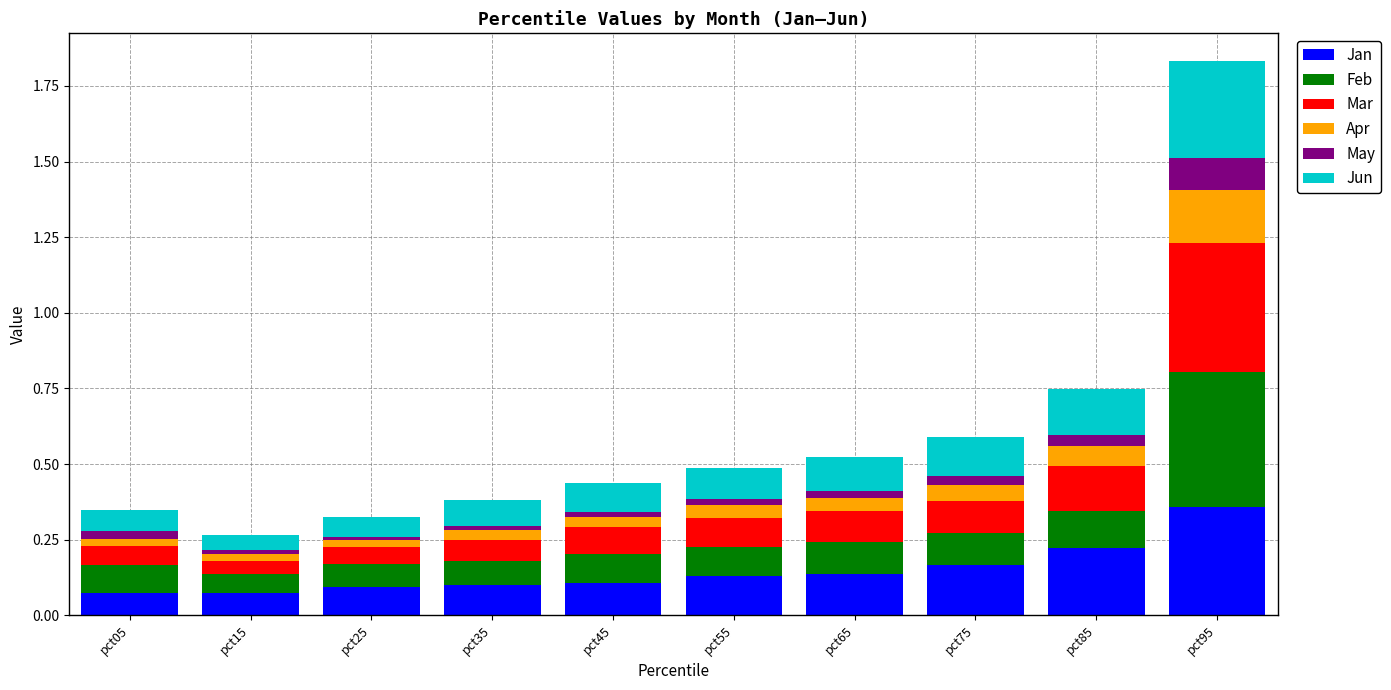

At which category is the sum across all series the highest?

pct95